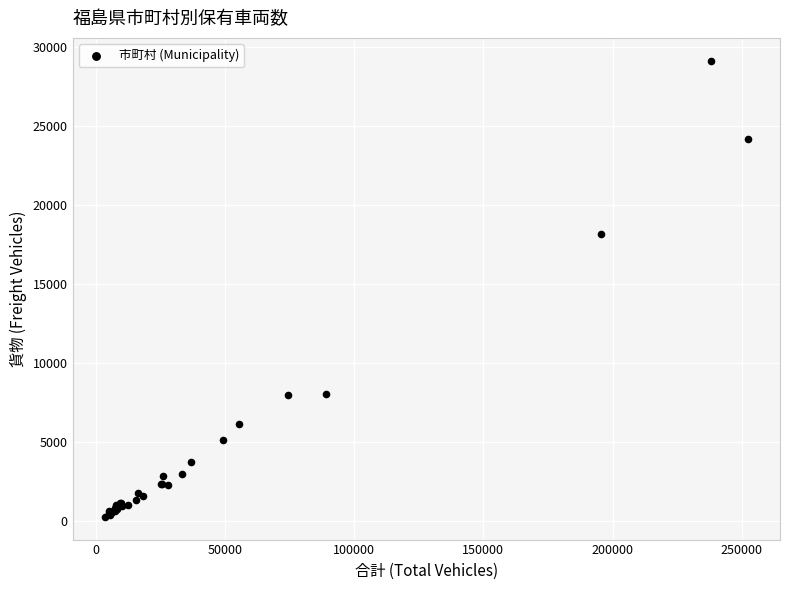

What Y value in the scatter plot is closest to 14719?

18177